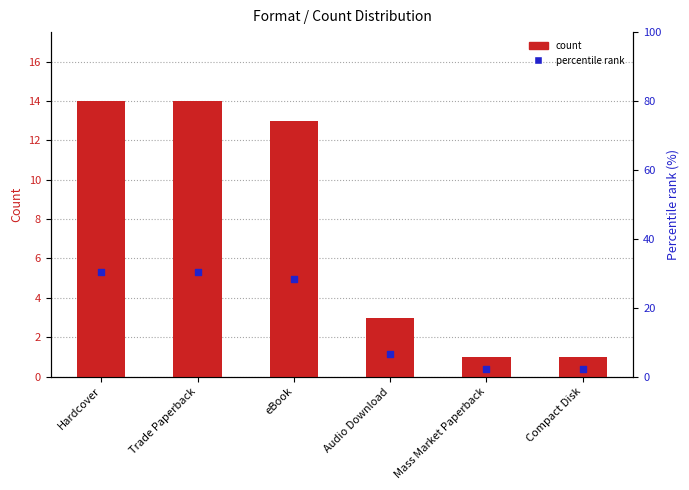

Is the value of percentile rank at Trade Paperback greater than the value of count at eBook?

Yes